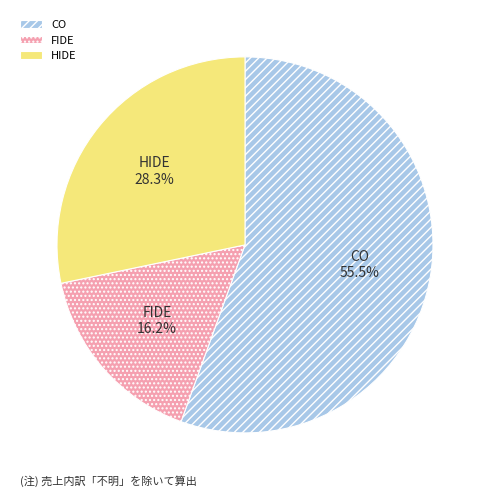

Do HIDE and CO together represent more than half of the pie?

Yes